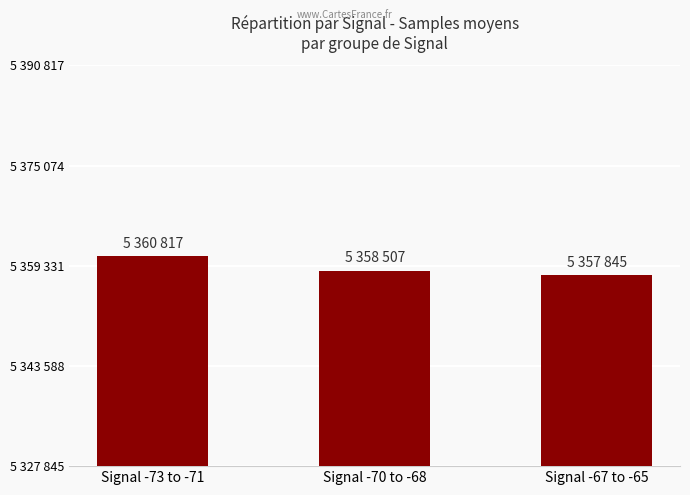

List the labels in order of value, smallest first.

Signal -67 to -65, Signal -70 to -68, Signal -73 to -71